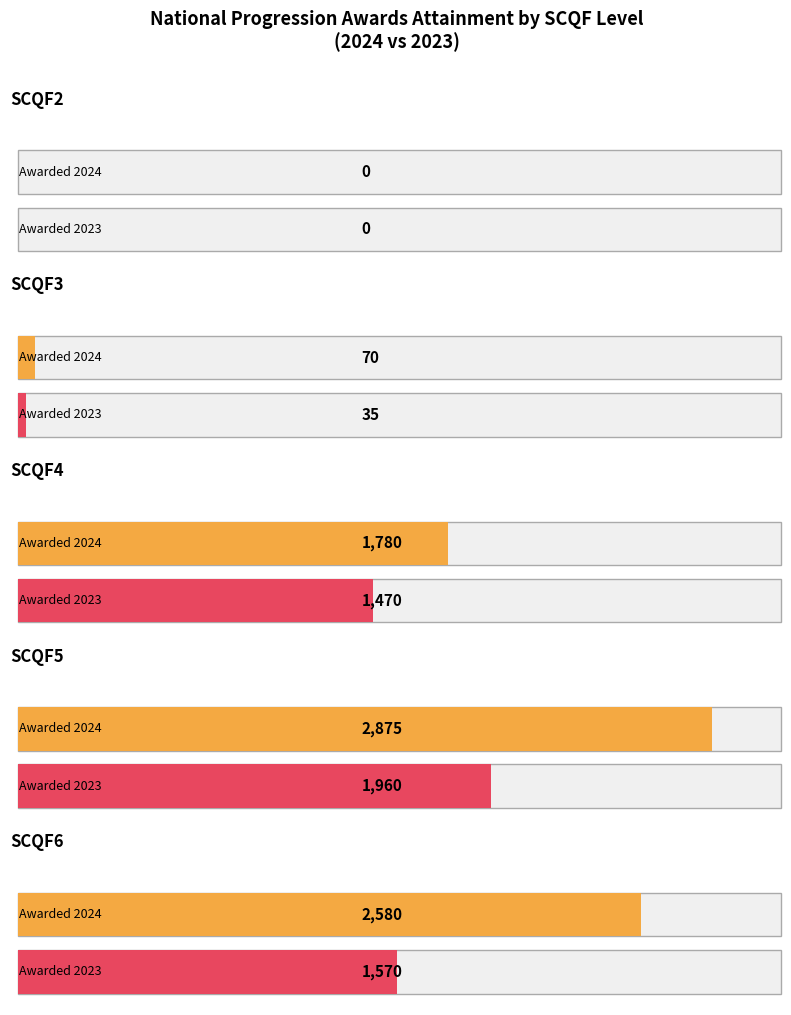

Is it true that Awarded Count 2021 equals 2108 at SCQF5?

False